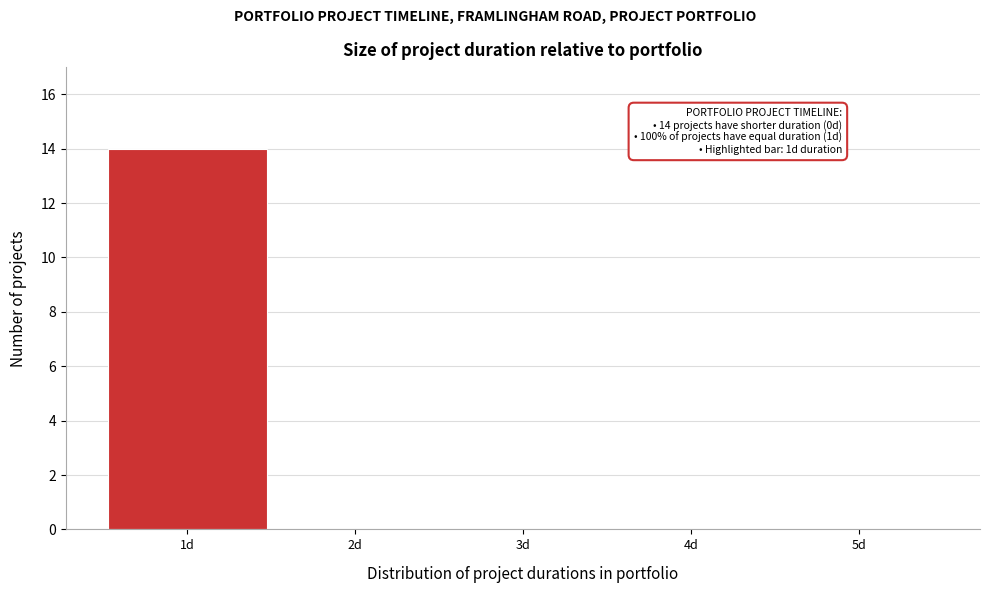

Over which range of the x-axis is the bar tallest?

0.5 to 1.5